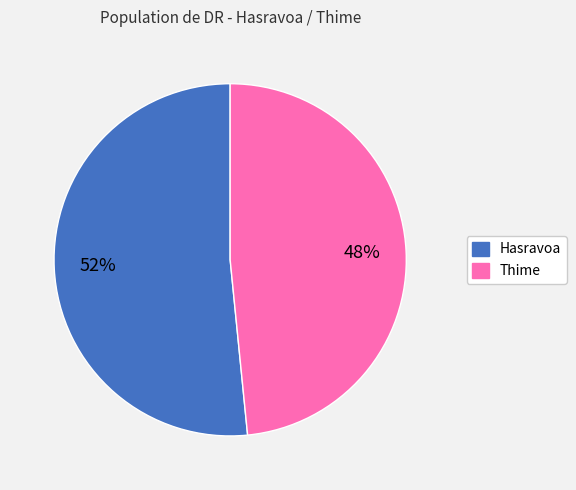

The Thime slice represents 48% of the pie. True or false?

True